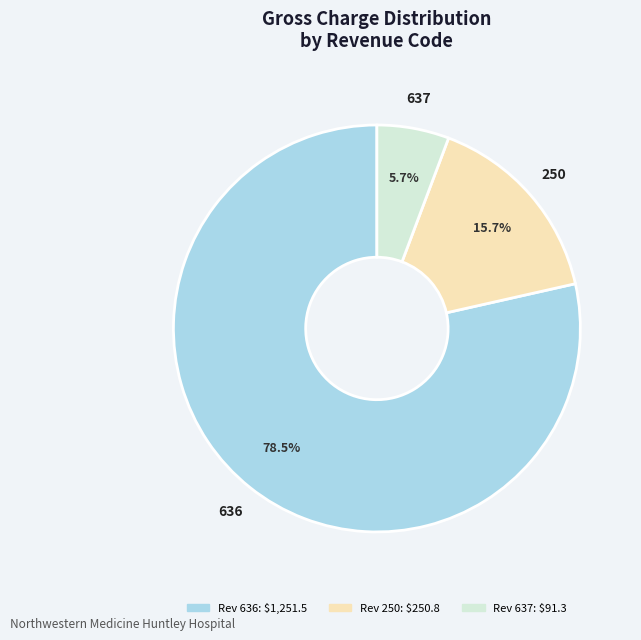

How many segments does this pie chart have?

3